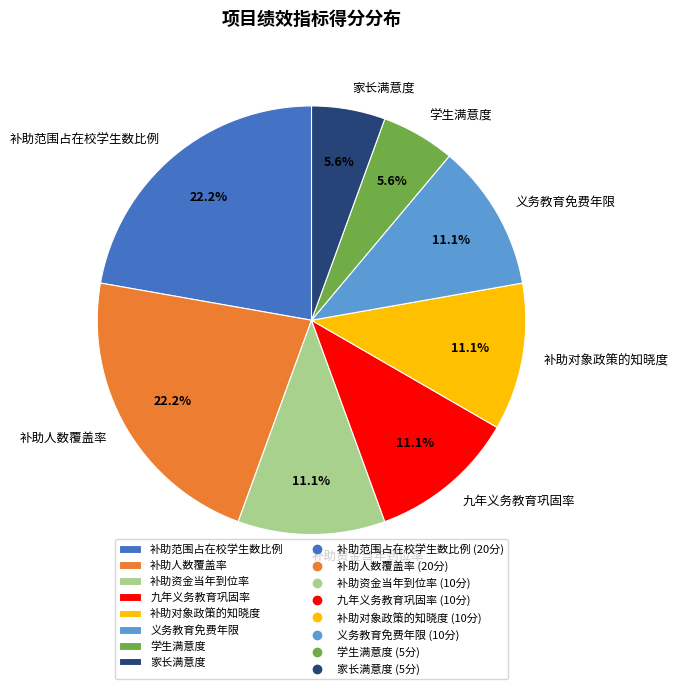

To the nearest percent, what percentage of the pie is 补助对象政策的知晓度?

11%